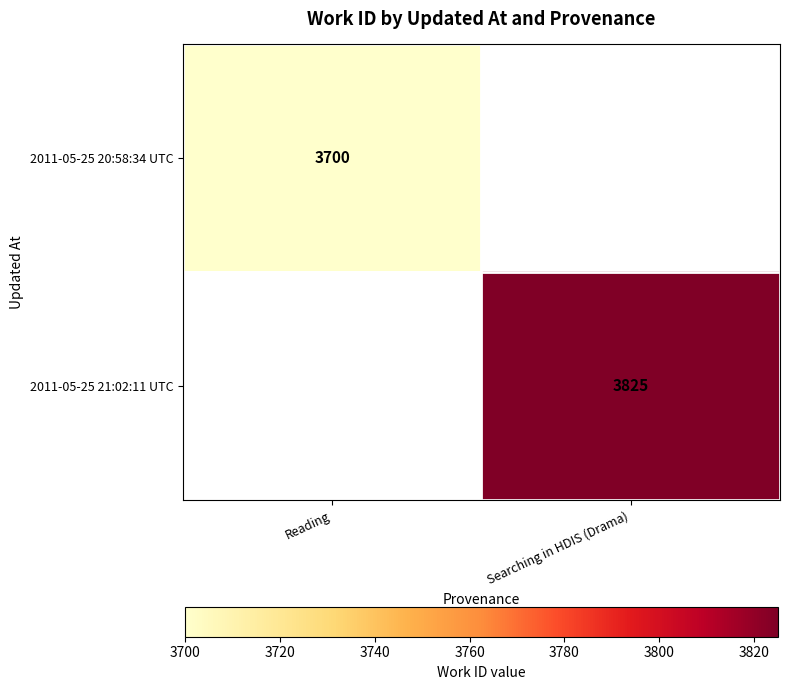

At which category does the chart reach its minimum across all series?

Reading